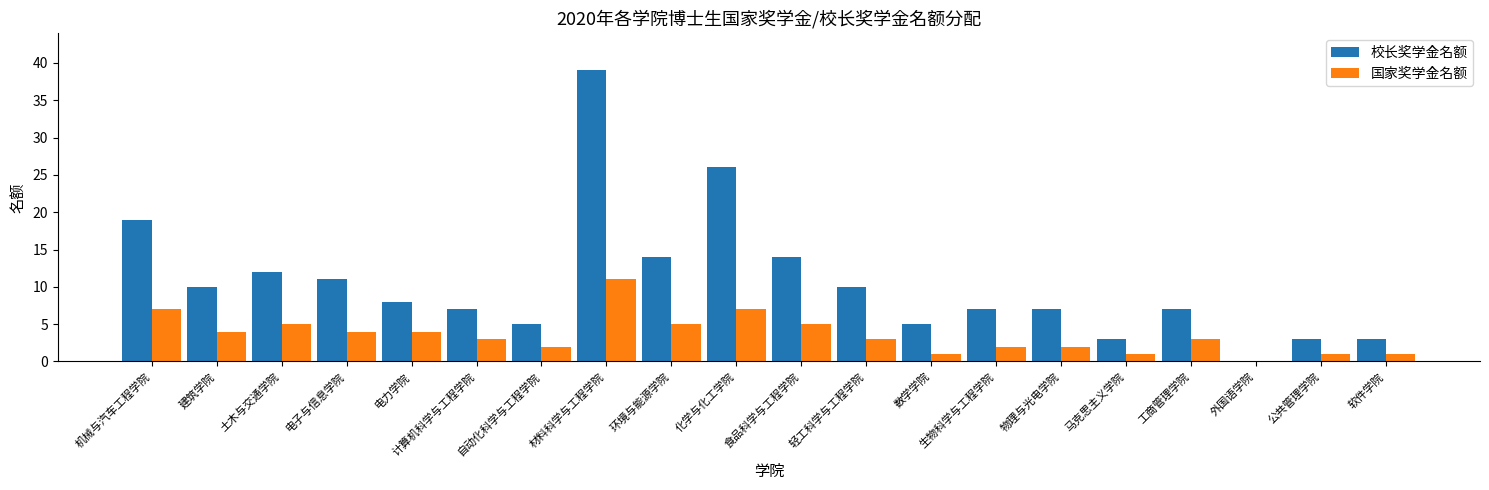

Is it true that 国家奖学金名额 equals 7 at 机械与汽车工程学院?

True